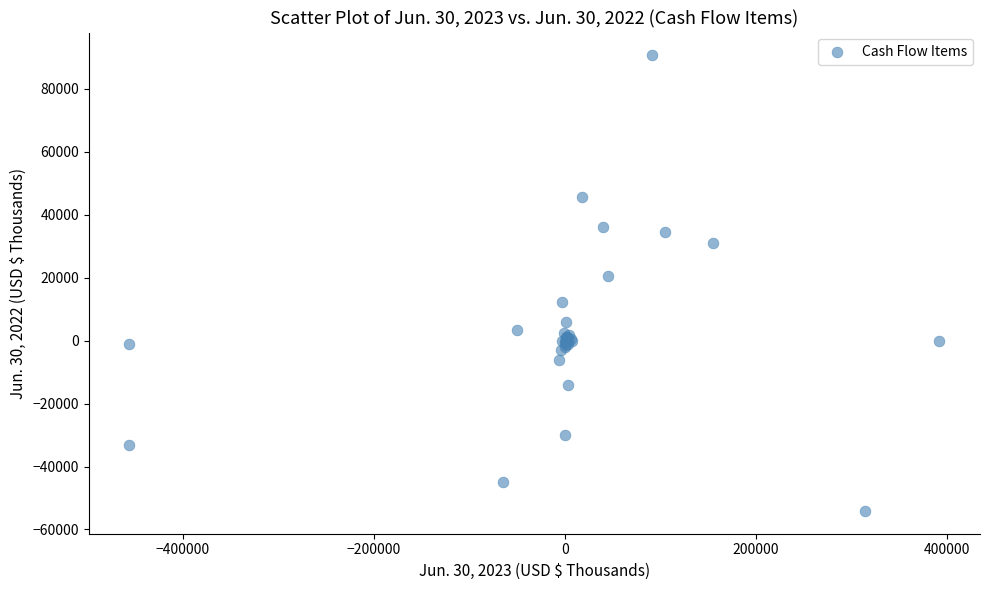

What Y value in the scatter plot is closest to 18289?

20585